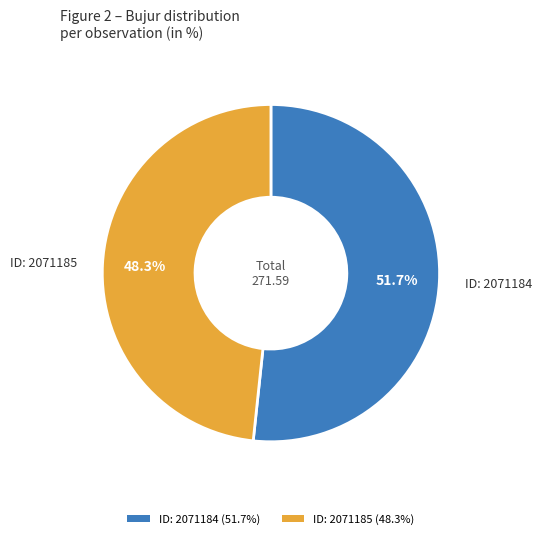

What portion of the pie excludes ID: 2071184?

48.3%